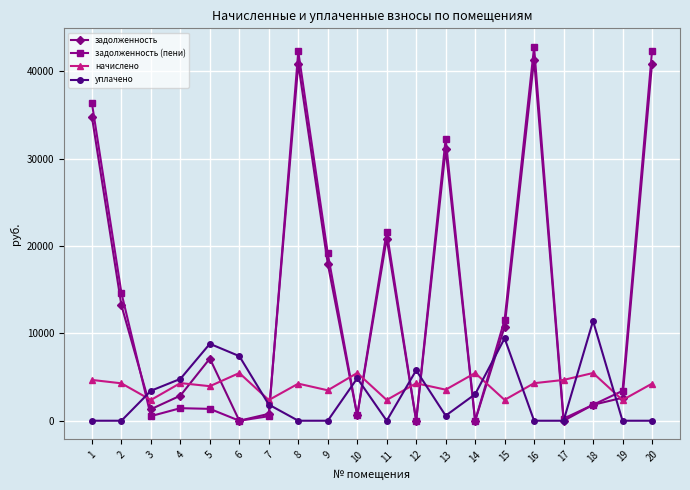

Is the value of уплачено at 8 greater than the value of задолженность (пени) at 11?

No